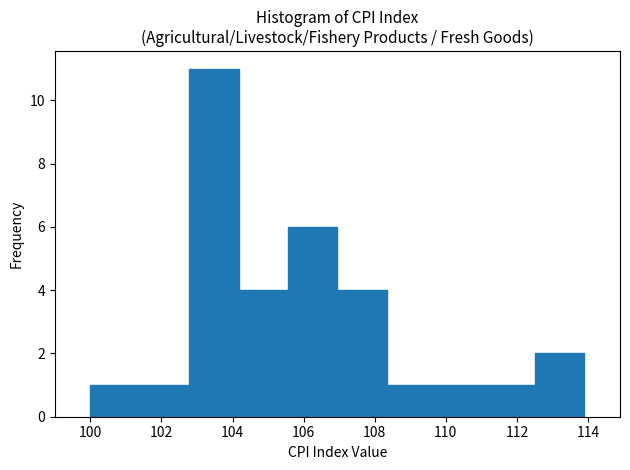

Reading left to right, transcribe this chart: for each bar, give the range it covers on the x-axis and its height. Neither the bar edges nor the heights are printed on the chart, so give them approximately, as read against the axes.

100.0 to 101.4: 1
101.4 to 102.8: 1
102.8 to 104.2: 11
104.2 to 105.6: 4
105.6 to 107.0: 6
107.0 to 108.4: 4
108.4 to 109.8: 1
109.8 to 111.2: 1
111.2 to 112.6: 1
112.6 to 114.0: 2